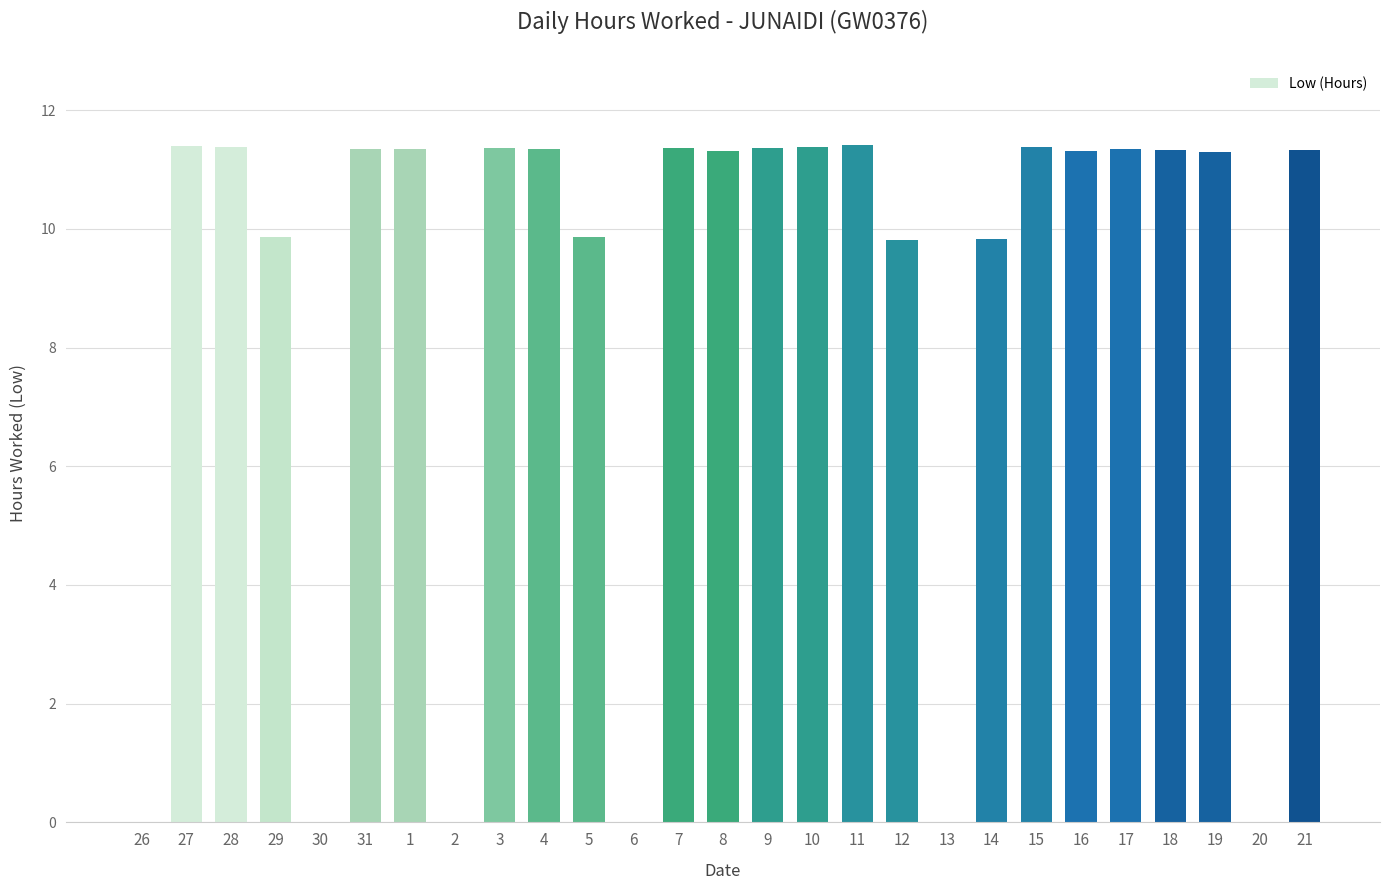

What is the difference between the values at 17 and 11?

0.1